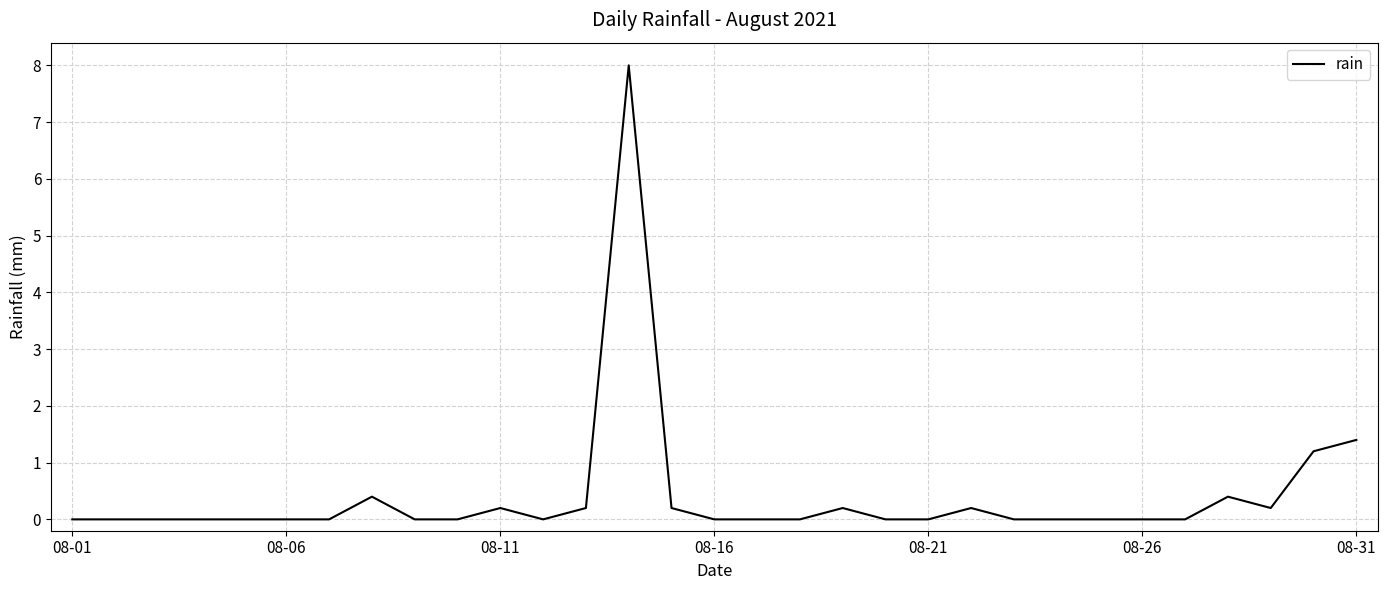

How many lines are shown in the chart?

1